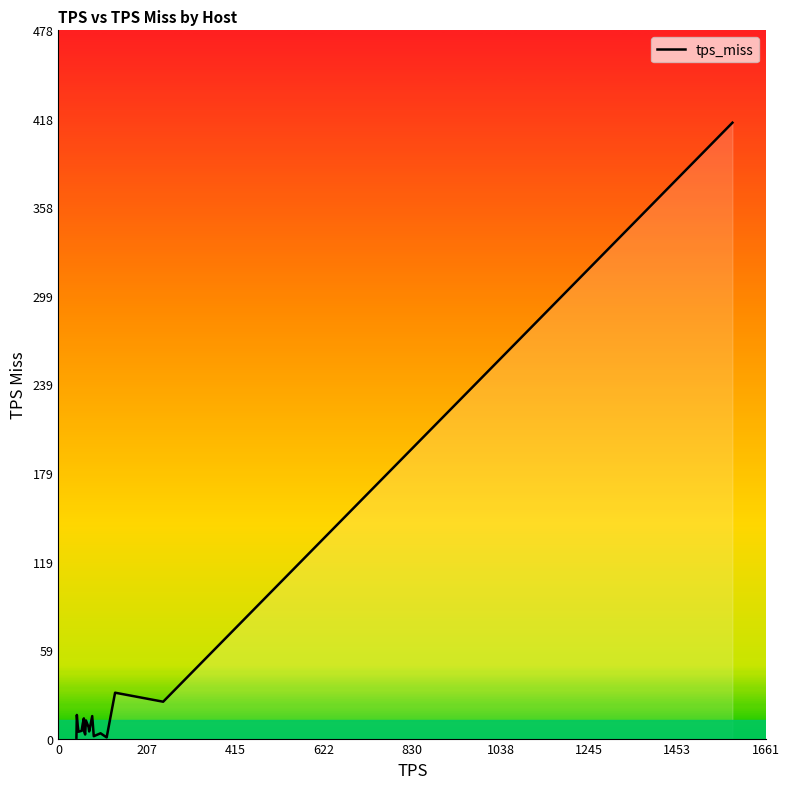

What is the maximum value shown in the chart?

416.0